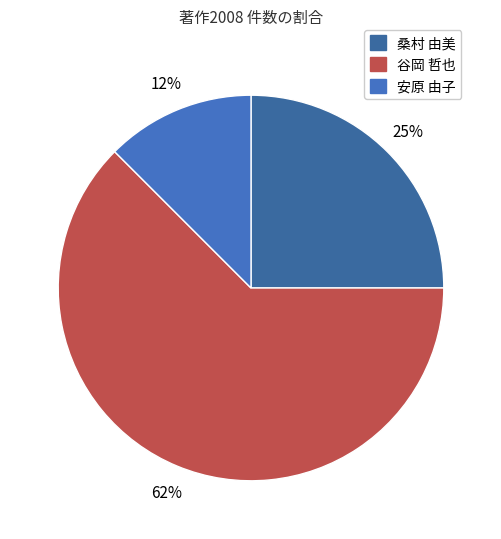

How many segments does this pie chart have?

3